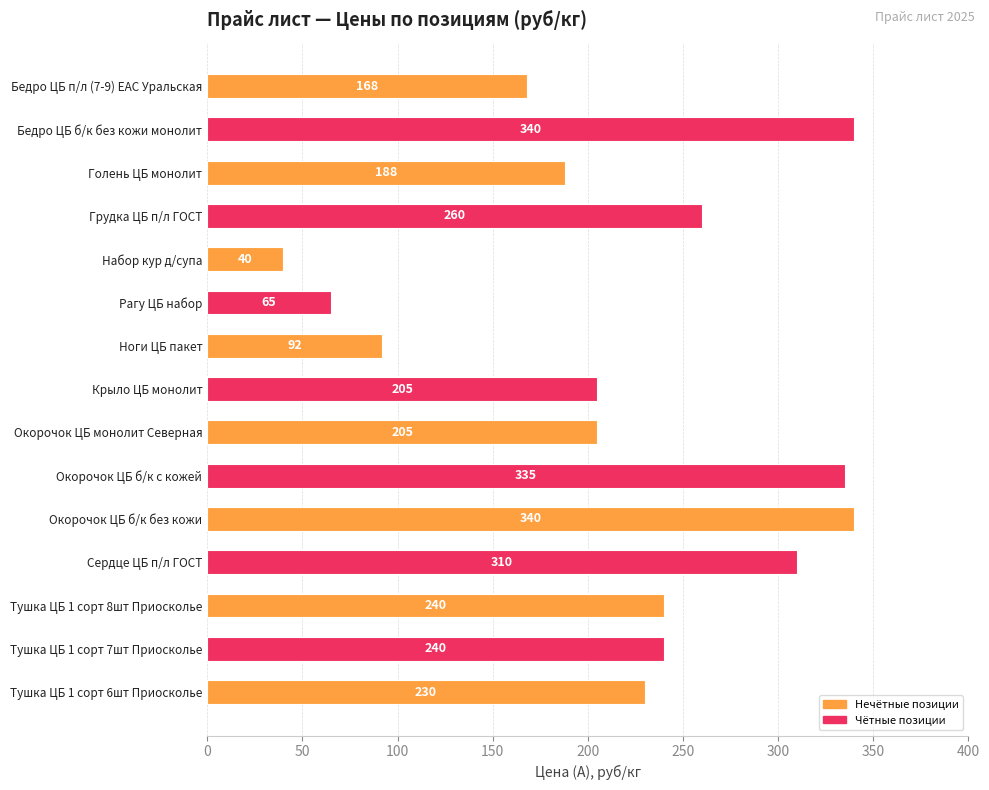

The value at Рагу ЦБ набор is 65. True or false?

True